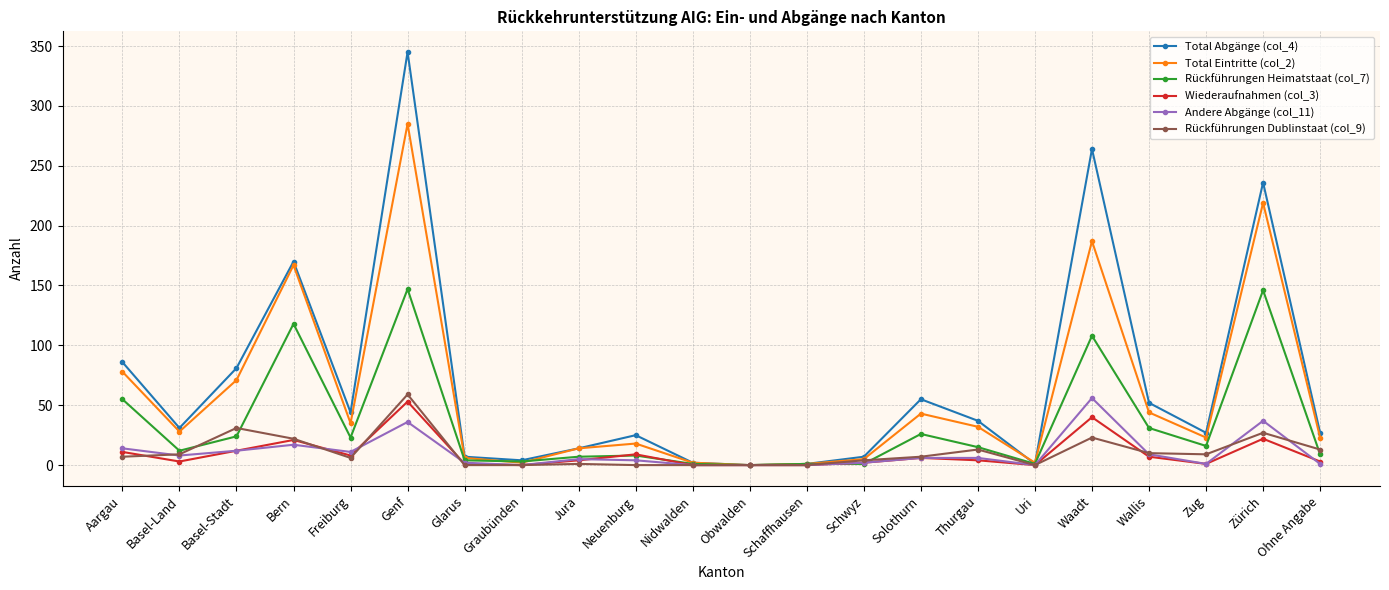

Which series has the widest spread of values?

Total Abgänge (col_4)